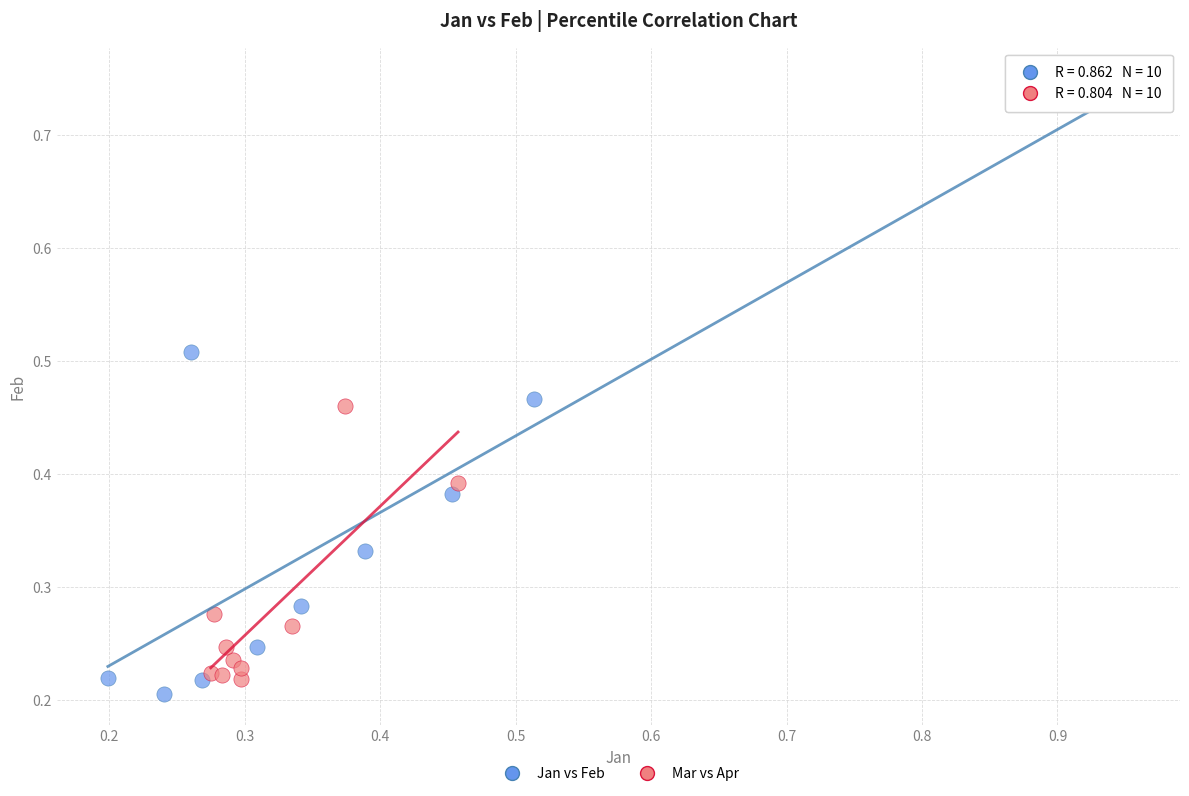

Which series reaches the maximum Y coordinate?

Jan vs Feb